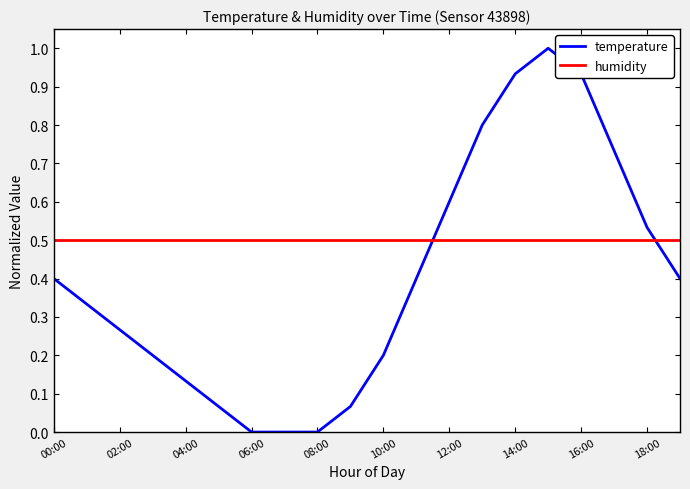

List the series in order of their peak value, highest first.

temperature, humidity